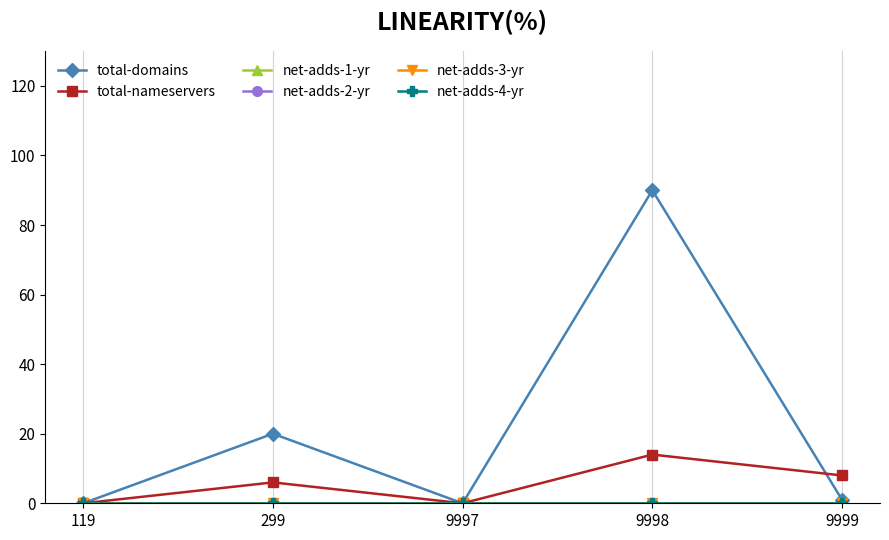

Which series has the largest range (max minus min)?

total-domains